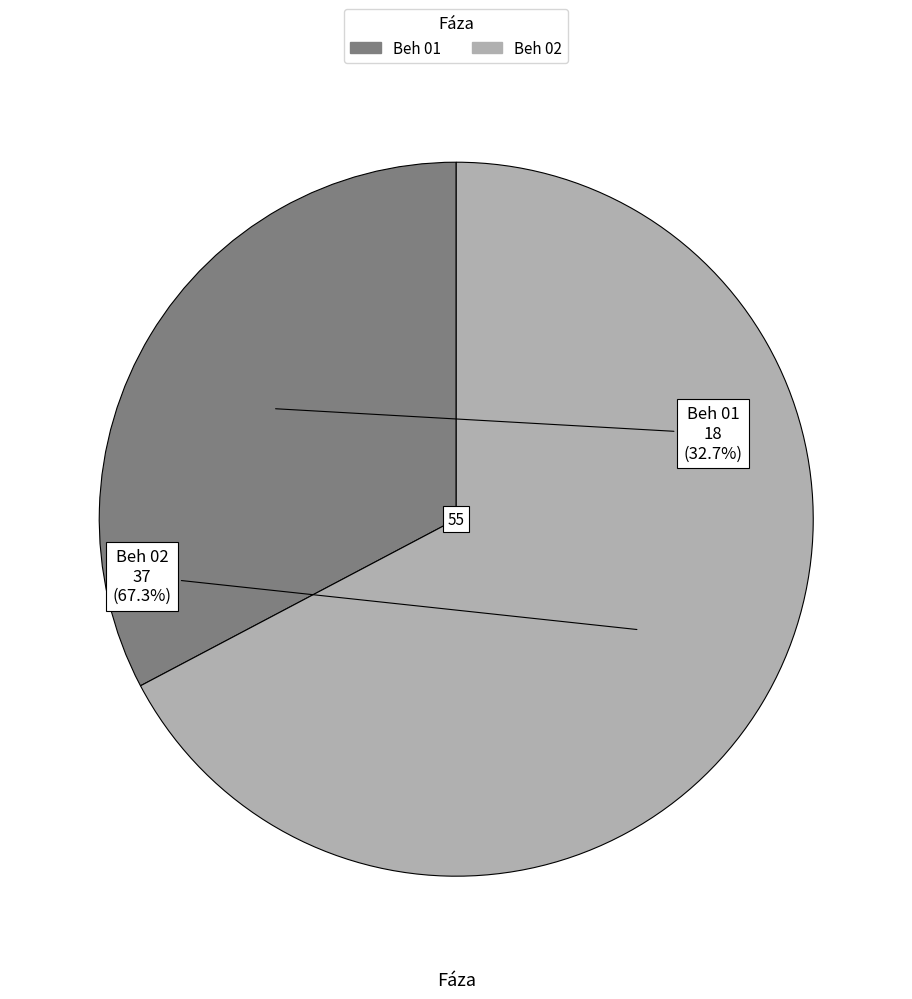

To the nearest percent, what percentage of the pie is Beh 02?

67%